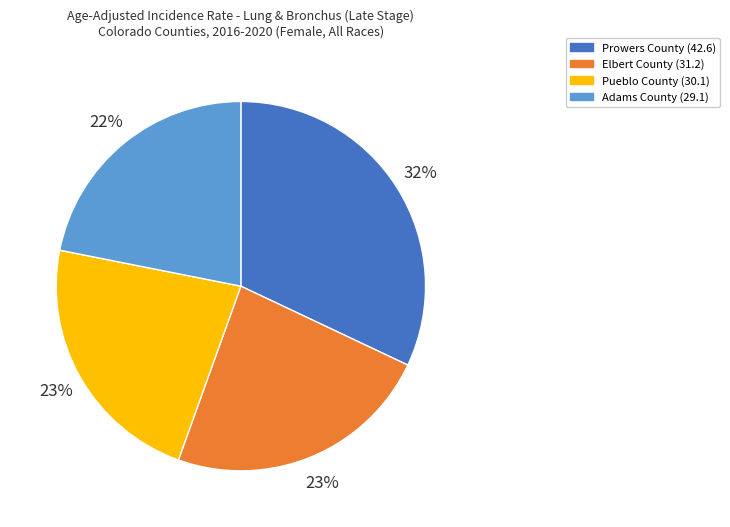

To the nearest percent, what percentage of the pie is Prowers County?

32%